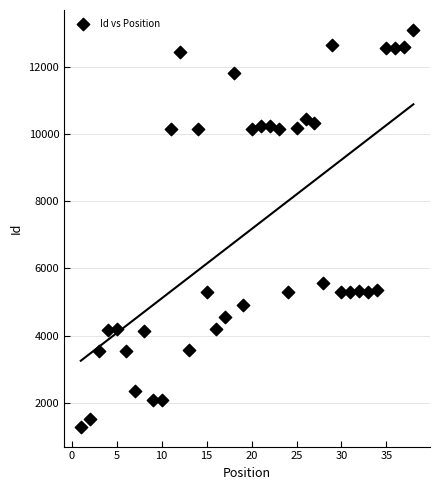

What is the range of Y values (max minus min)?

11800